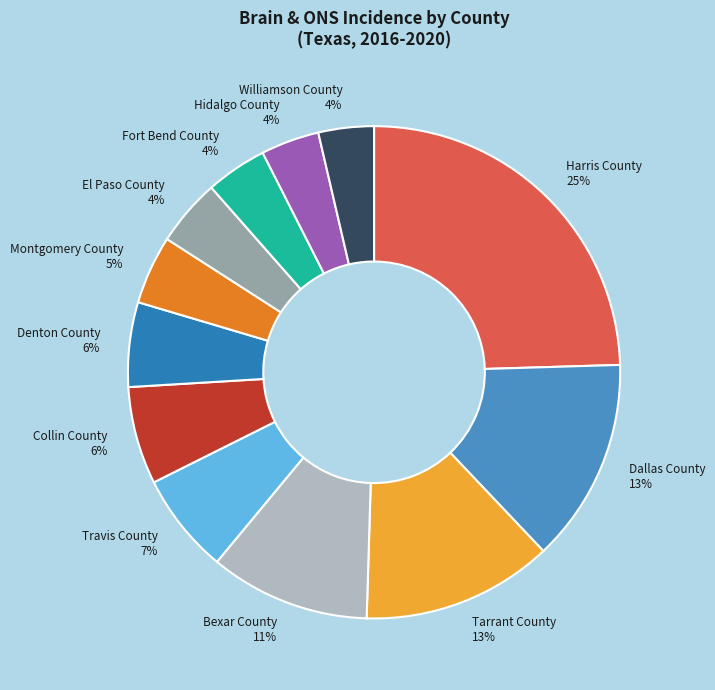

To the nearest percent, what is the average slice percentage?

8%